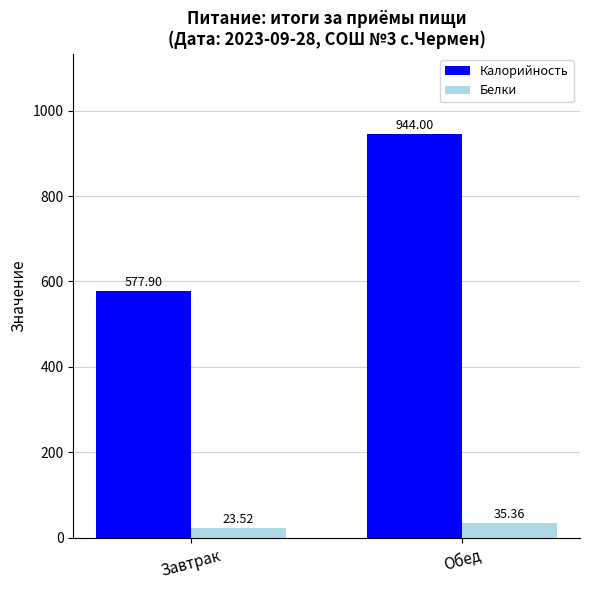

Rank the categories by Калорийность value from lowest to highest.

Завтрак, Обед